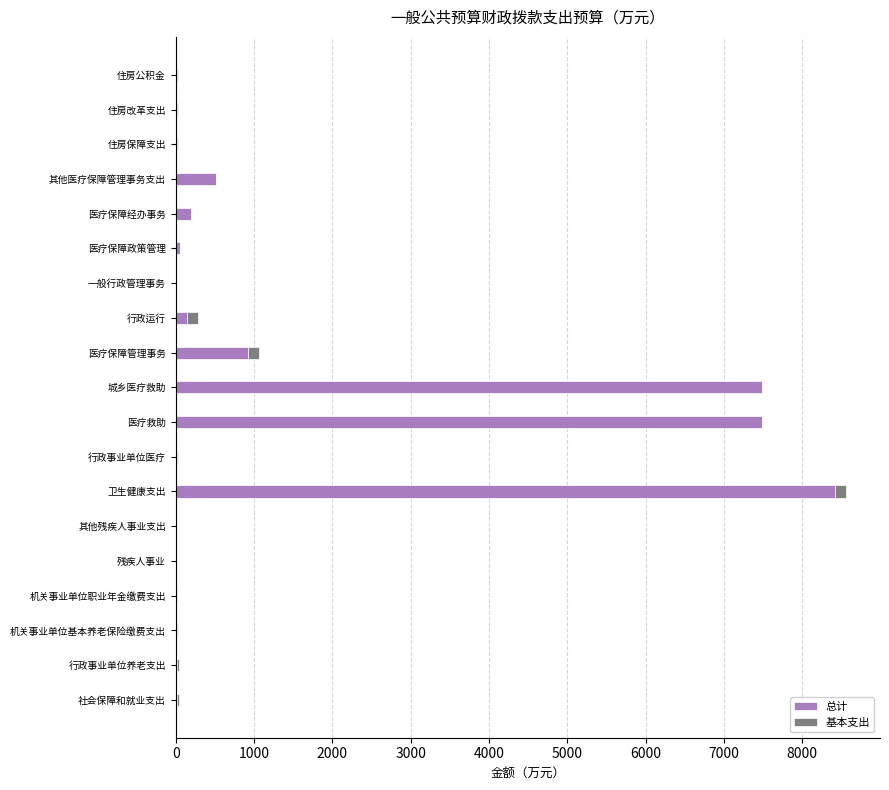

What value does the 总计 series have at 城乡医疗救助?

7480.0